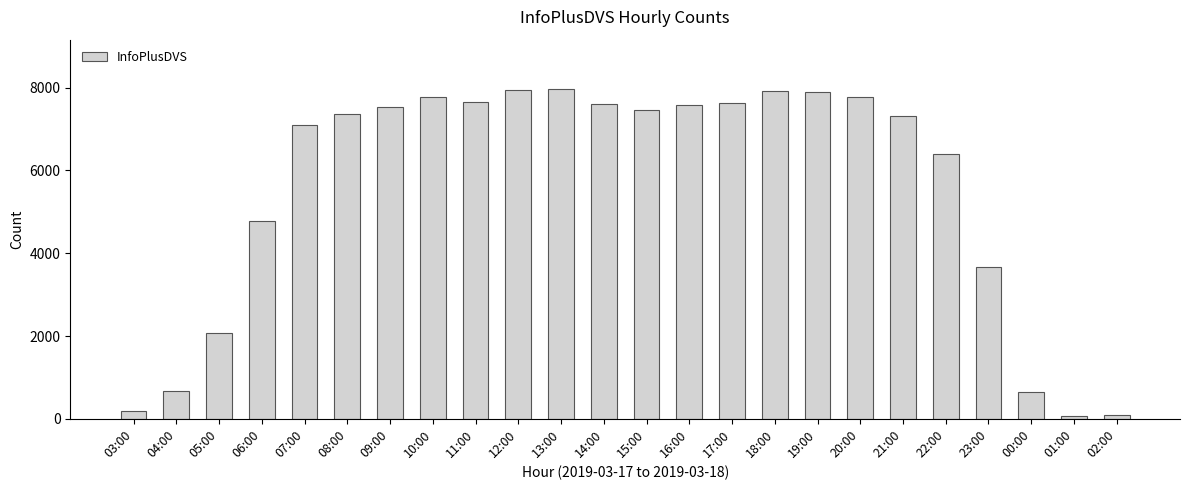

What is the change in value from 03:00 to 16:00?

+7406